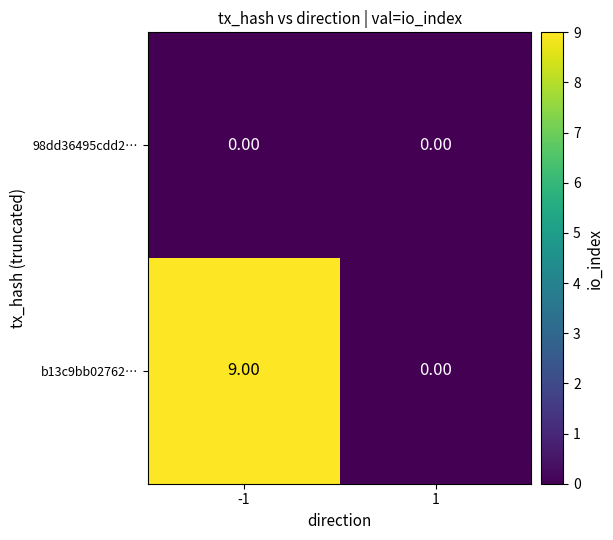

Which series has the largest range (max minus min)?

b13c9bb02762…